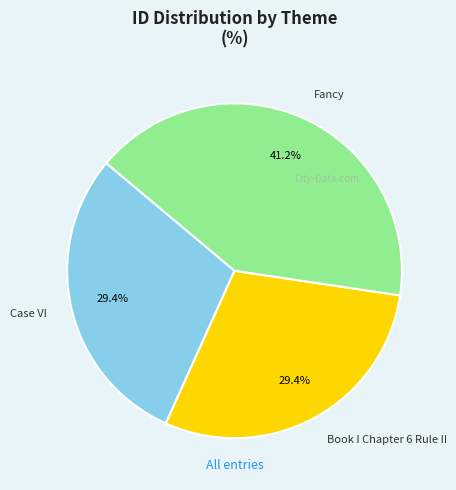

How many slices are in this pie chart?

3